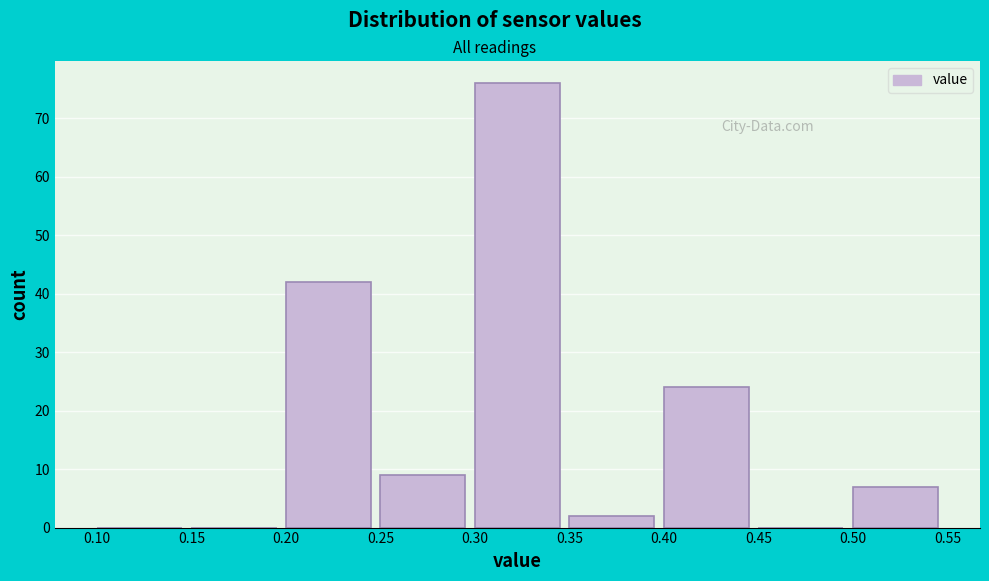

Reading left to right, list every bar in this chart as the range it spans on the x-axis followed by its height. The values are not printed on the chart, so give them approximately, as read against the axis.

0.10 to 0.15: 0
0.15 to 0.20: 0
0.20 to 0.25: 42
0.25 to 0.30: 9
0.30 to 0.35: 76
0.35 to 0.40: 2
0.40 to 0.45: 24
0.45 to 0.50: 0
0.50 to 0.55: 7